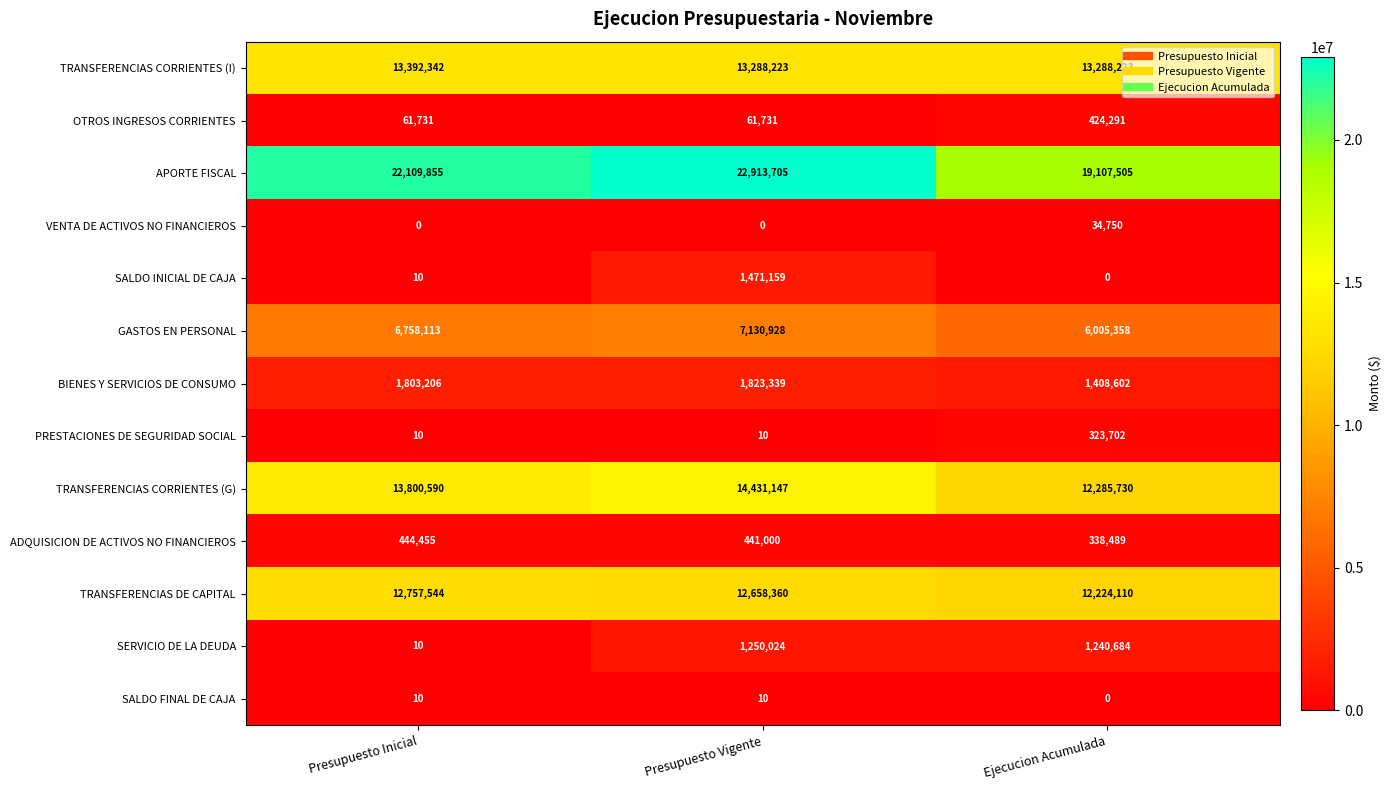

What is the maximum value shown in the chart?

22913705